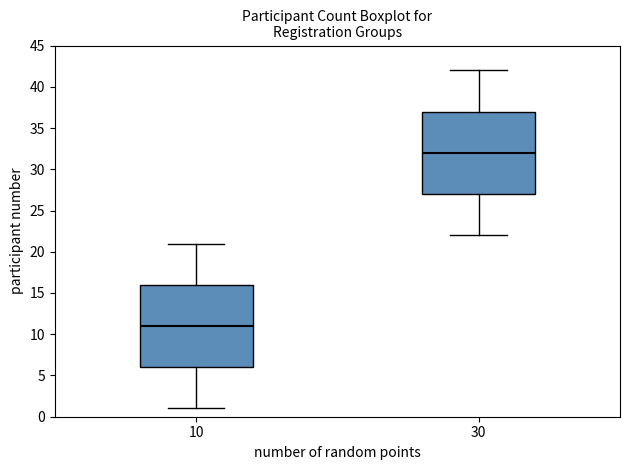

Where does the median line of the box at x = 10 sit on the y-axis? The values are not printed on the chart, so give them approximately, as read against the axis.

11